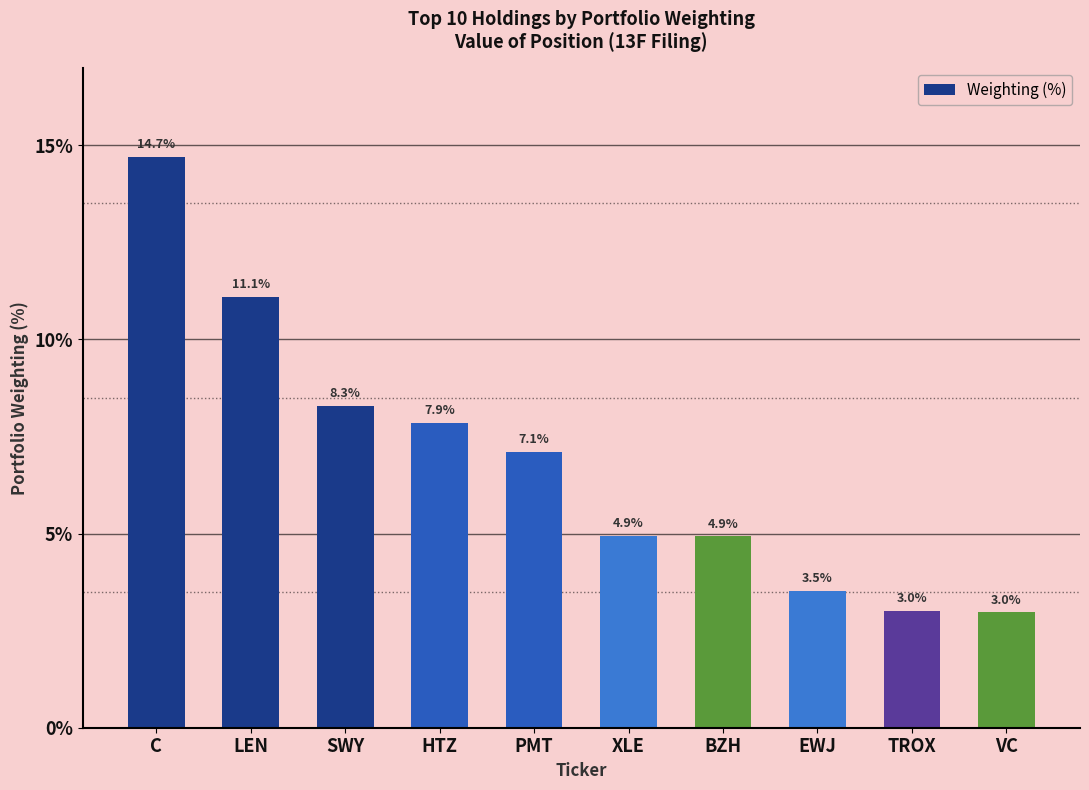

Are the bars horizontal?

No